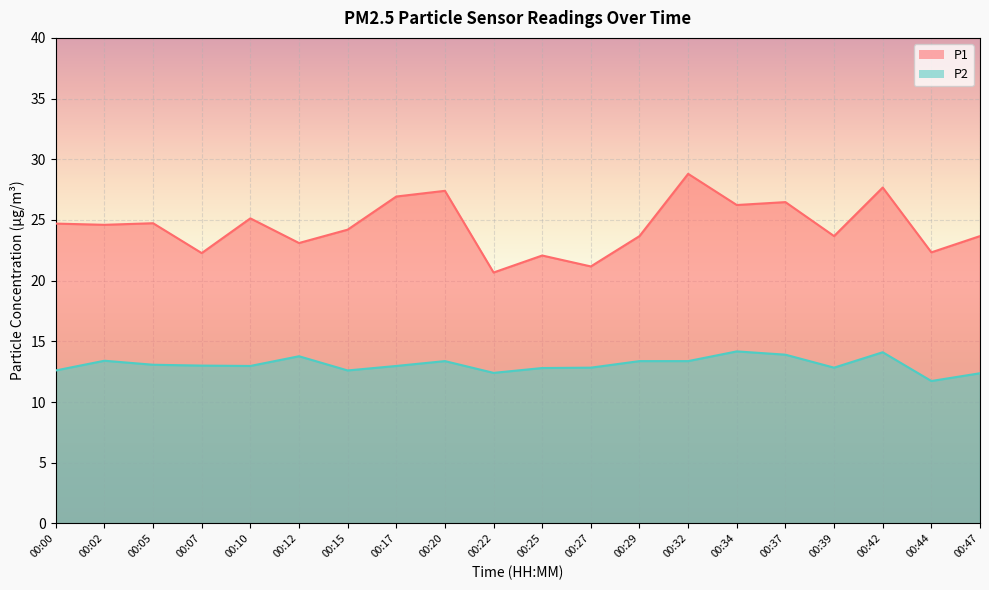

Is the value of P2 at 00:20 greater than the value of P1 at 00:47?

No